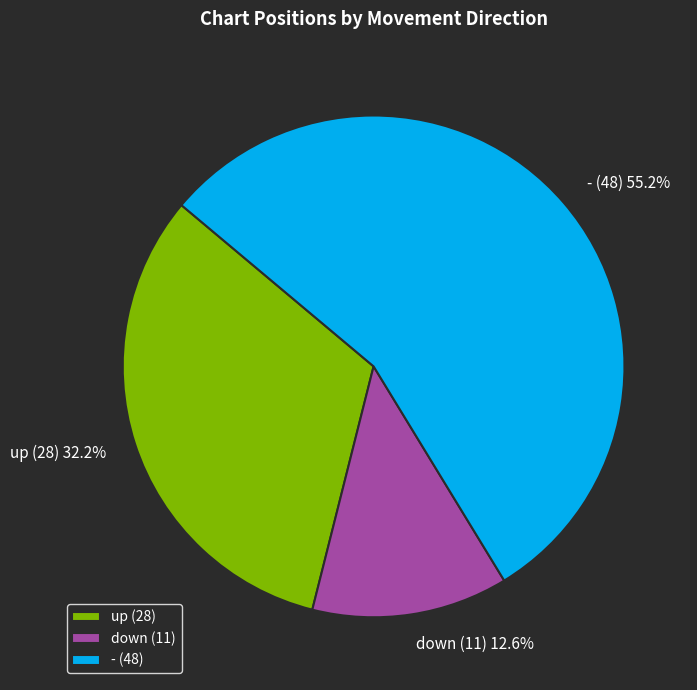

Rank the categories by value from lowest to highest.

down, up, -